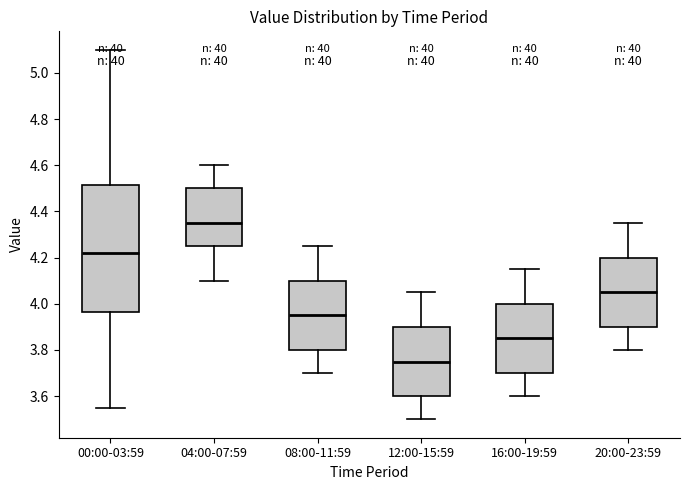

Where does the lower whisker of the box for 20:00-23:59 end on the y-axis? The values are not printed on the chart, so give them approximately, as read against the axis.

3.80